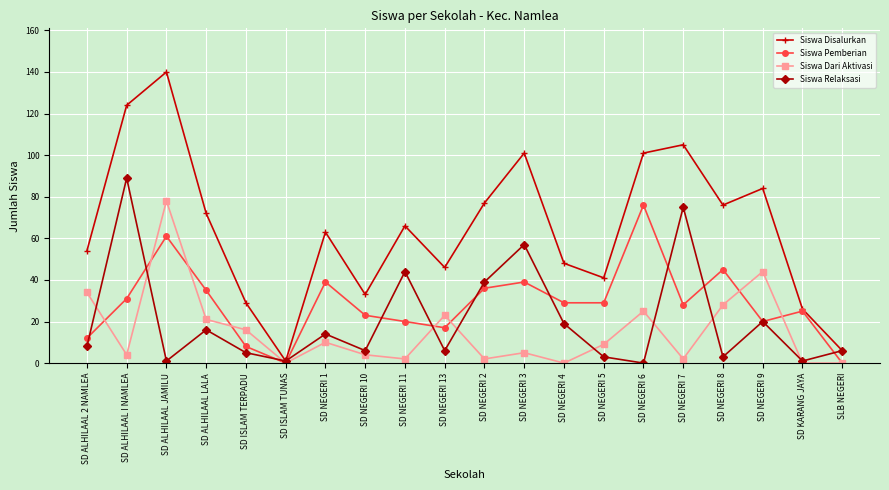

What is the difference between the highest and lowest values at SD ISLAM TERPADU?

24